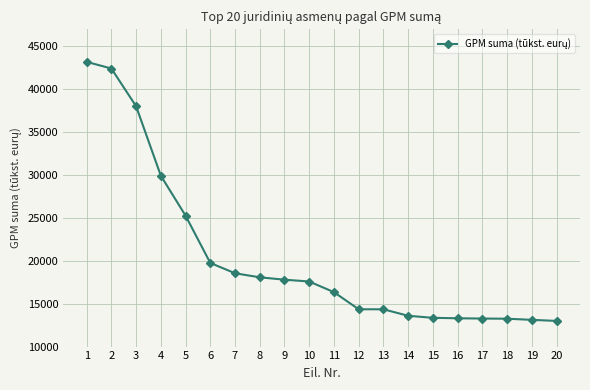

Which has a higher value, 10 or 15?

10